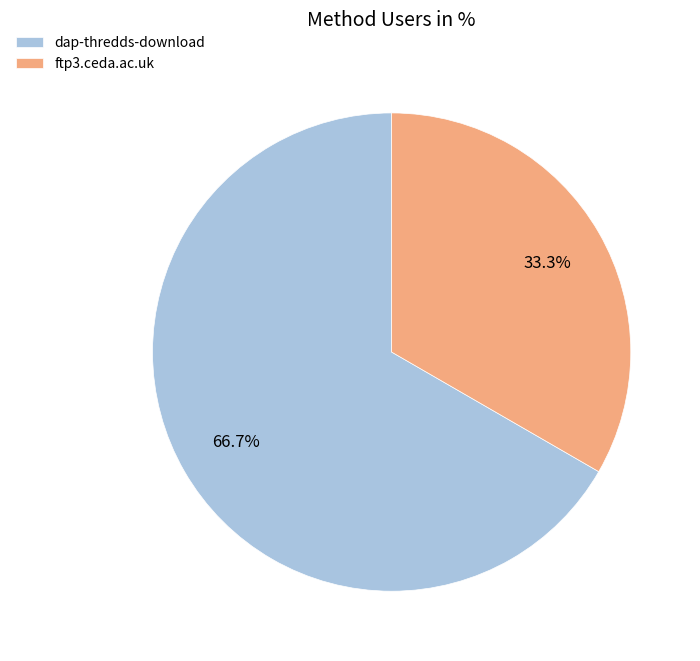

True or false: ftp3.ceda.ac.uk accounts for 33% of the total.

True